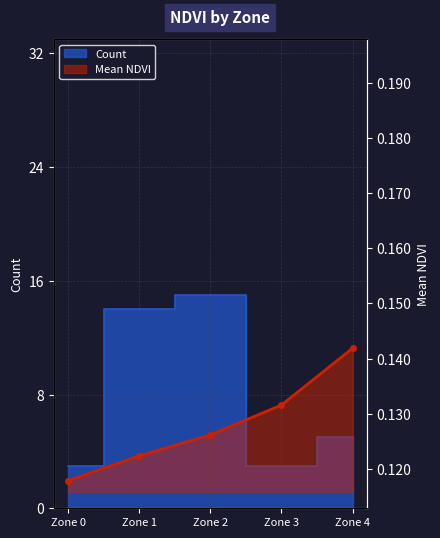

What is the smallest value displayed?

0.1